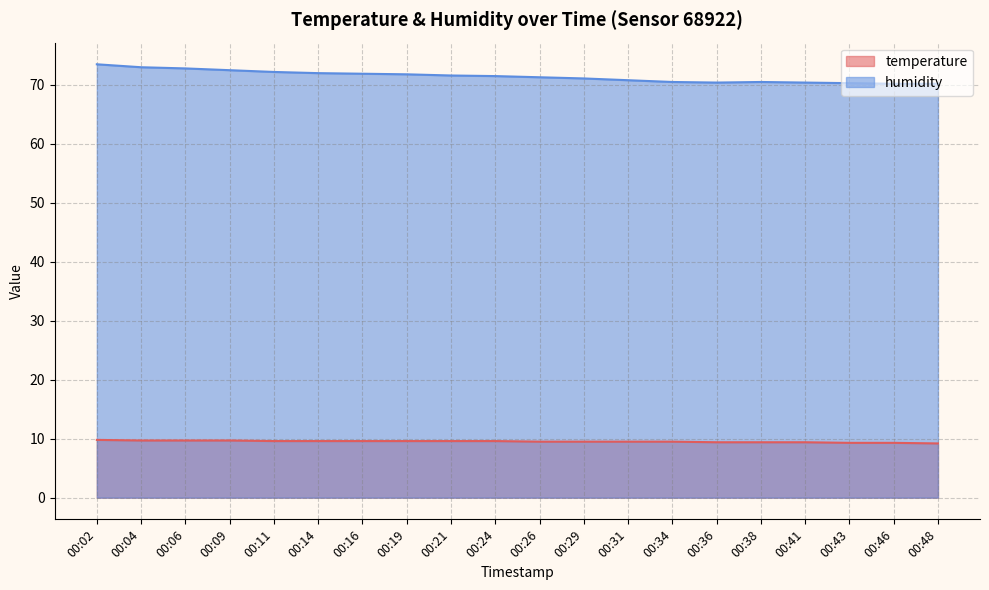

At which category is the sum across all series the highest?

00:02